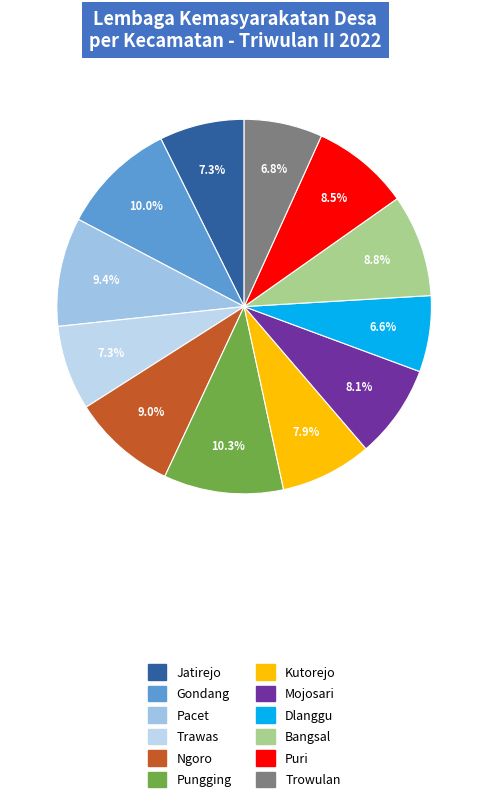

To the nearest percent, what is the combined percentage of Trowulan and Trawas?

14%